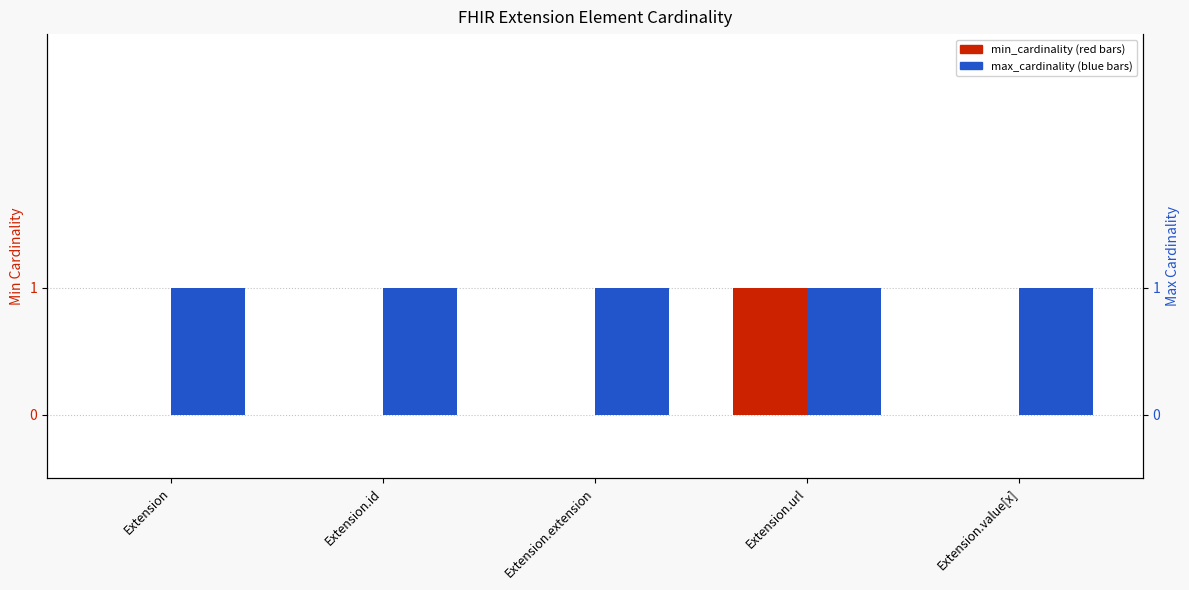

The value of max_cardinality at Extension.value[x] is 1. True or false?

True